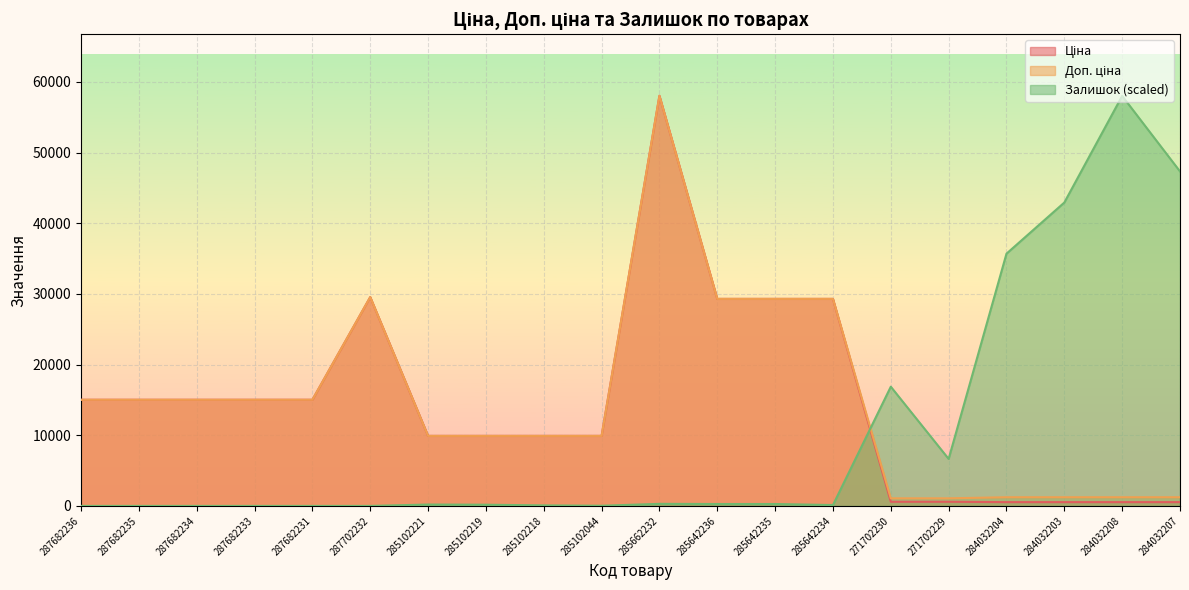

What is the value of the Доп. ціна point at the 8th from the left?

9908.5